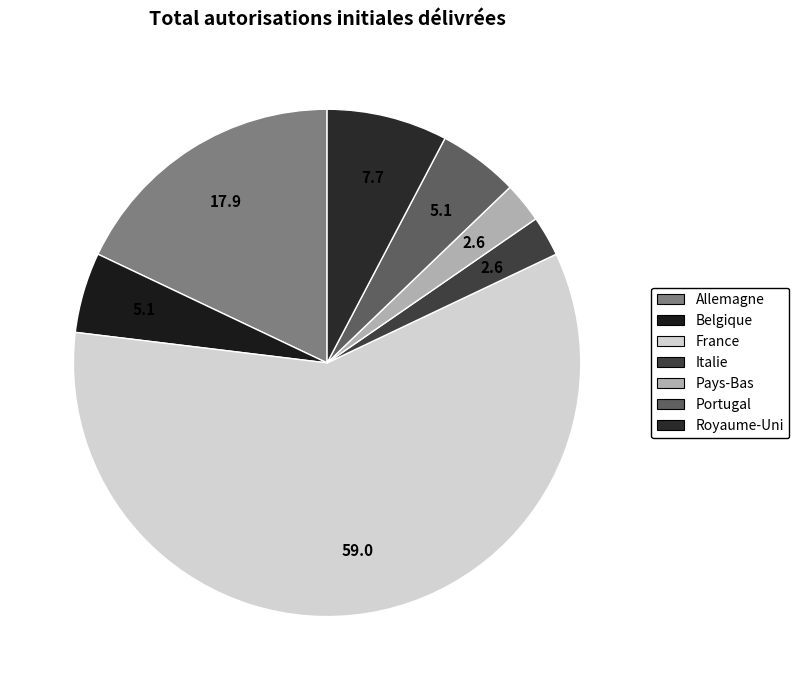

Does France represent more than half of the total?

Yes